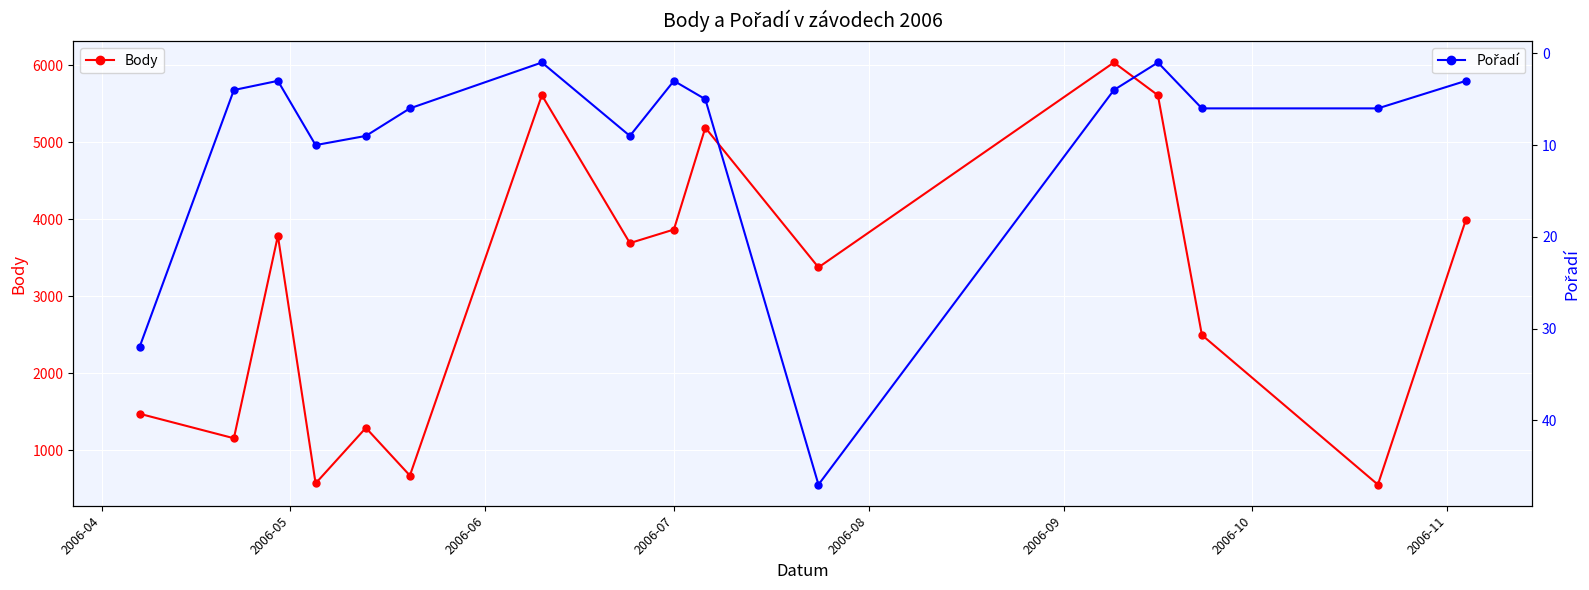

True or false: Body has more than 1 points higher than both neighbors.

True